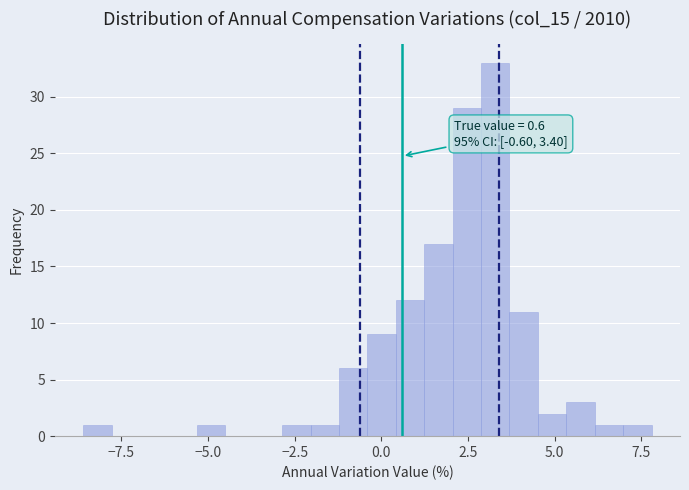

Read against the x-axis, roughly where is the centre of the tallest bar?

3.5